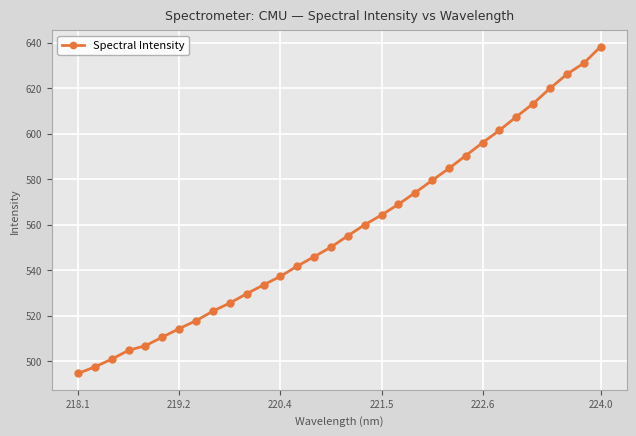

What is the value of the 1st point from the left?

494.6